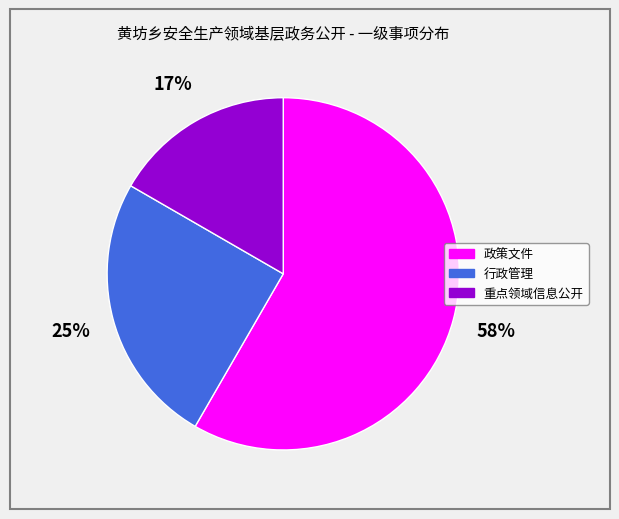

To the nearest percent, what percentage of the pie is 行政管理?

25%